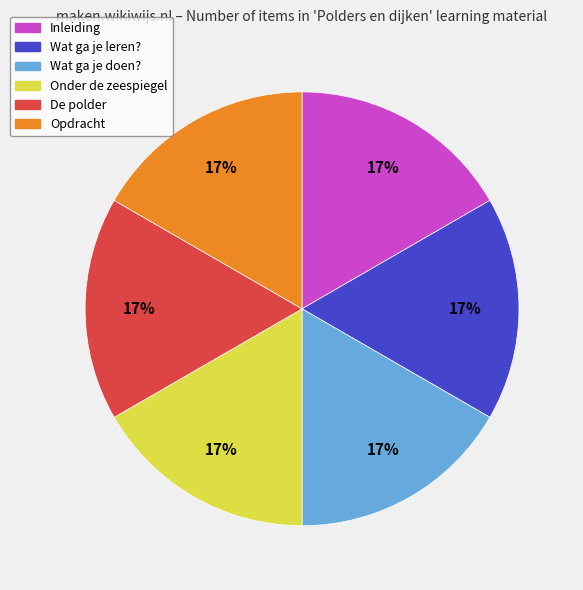

The Wat ga je doen? slice represents 17% of the pie. True or false?

True